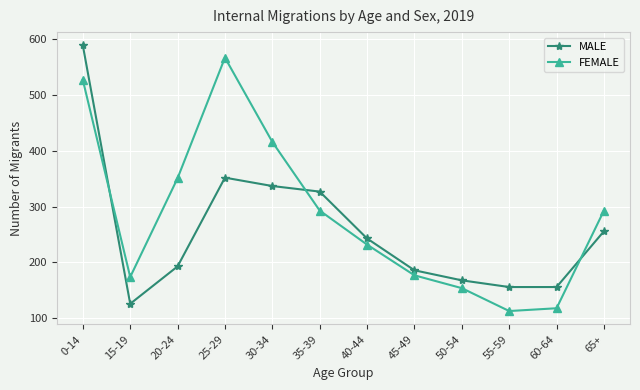

What is the difference between the MALE values at 15-19 and 35-39?

201